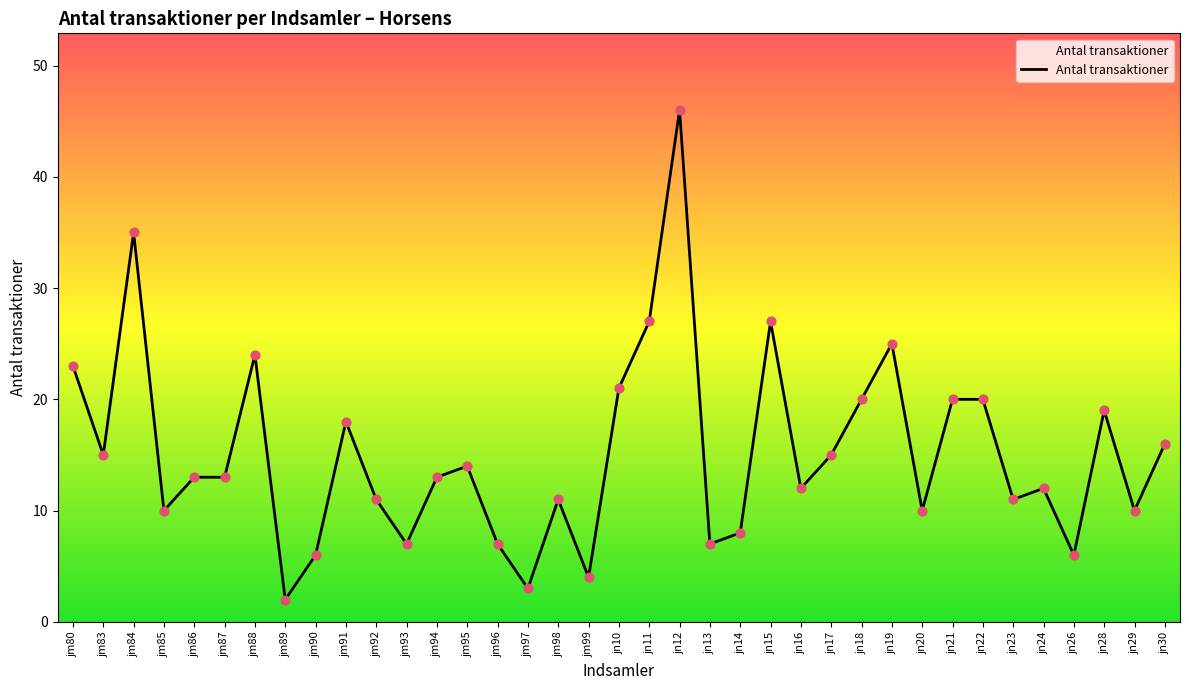

Between jn15 and jn24, which is larger?

jn15